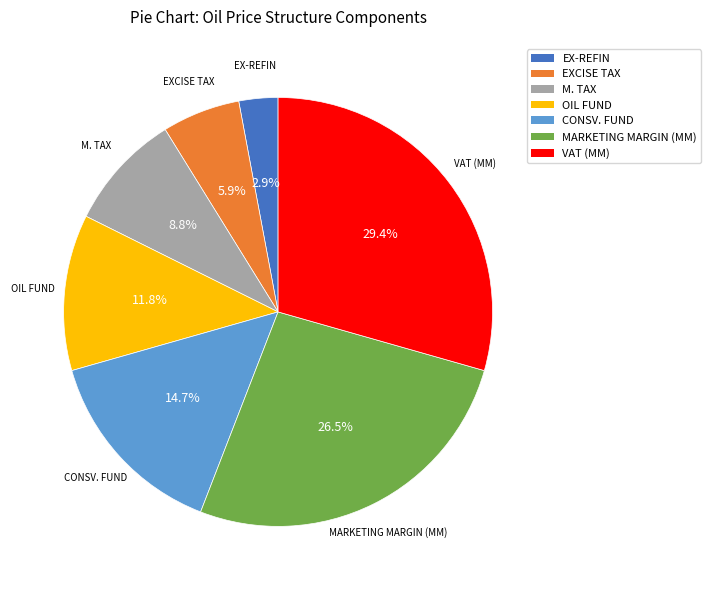

To the nearest percent, what is the average slice percentage?

14%